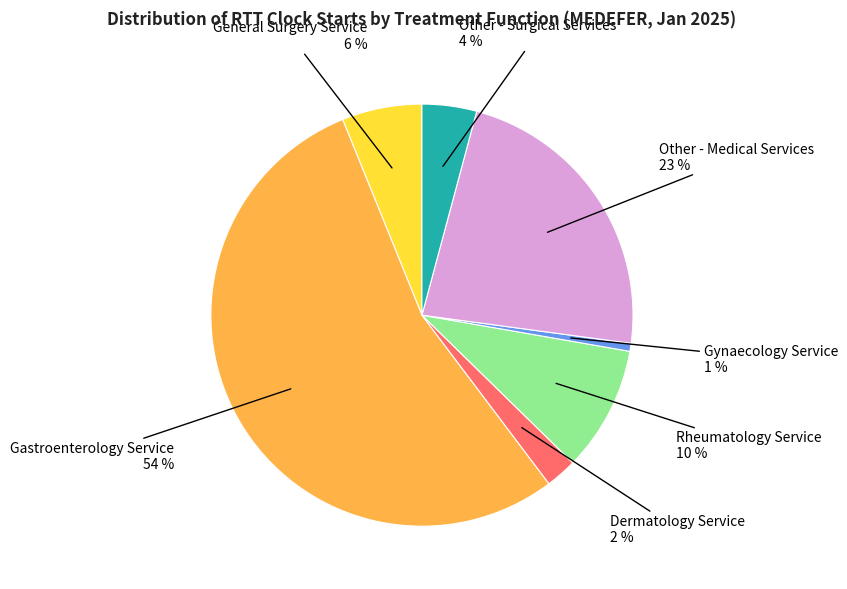

Which category has the biggest portion of the pie?

Gastroenterology Service